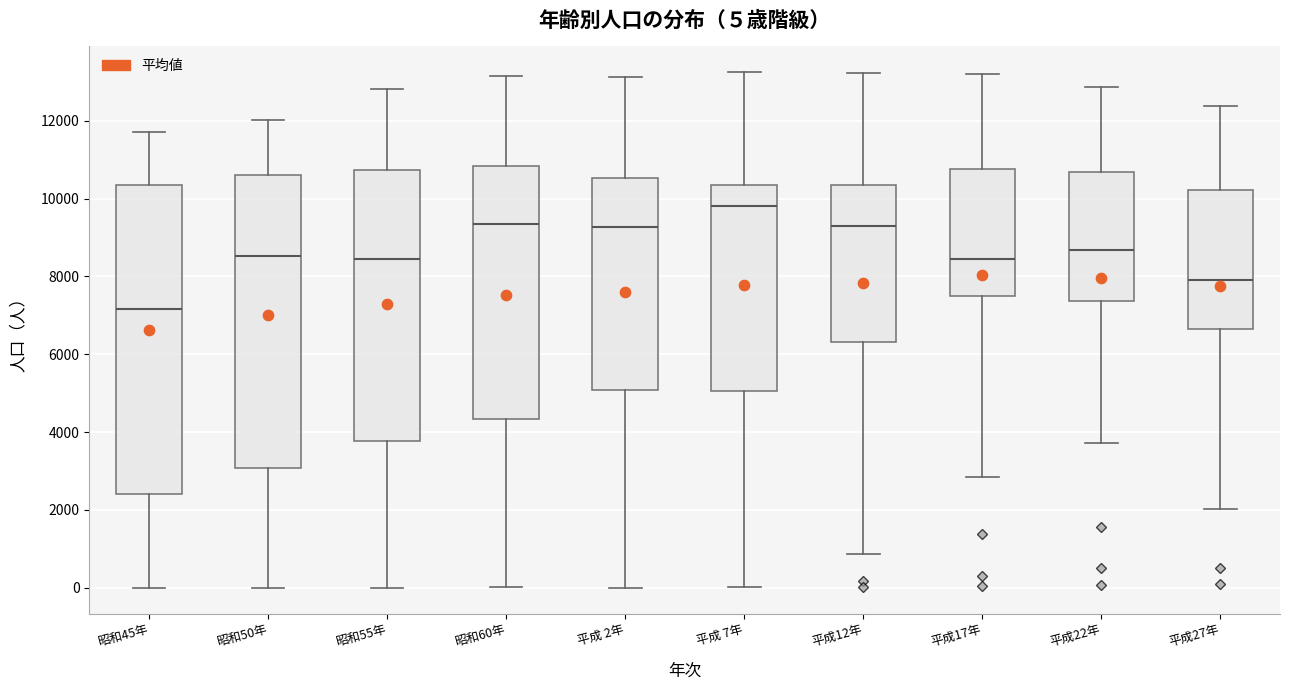

Which box has the lowest median line?

昭和45年